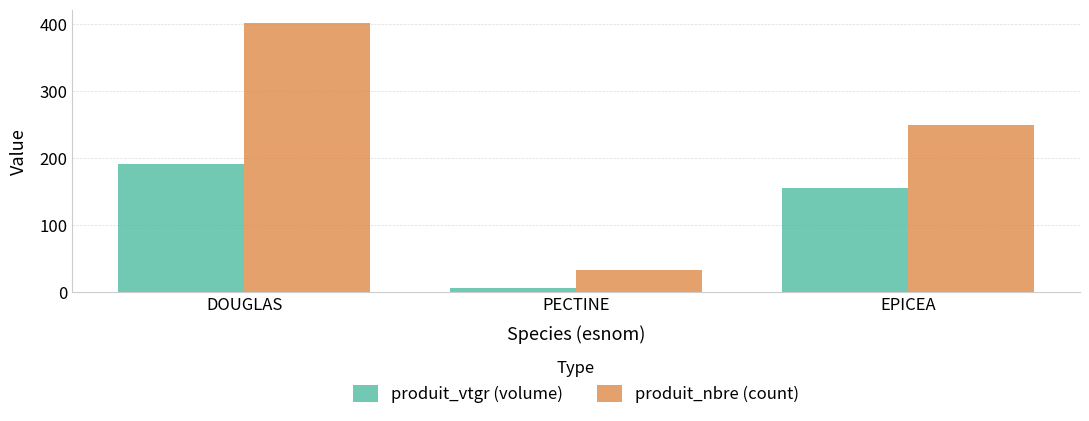

List the series in order of their peak value, highest first.

produit_nbre (count), produit_vtgr (volume)